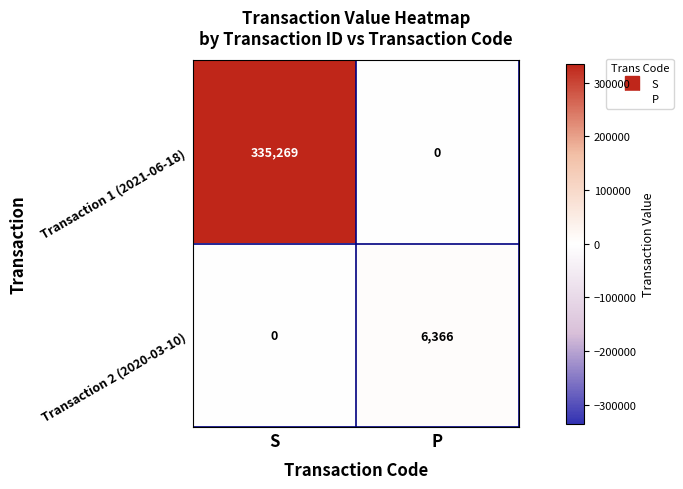

Rank the series at S from lowest to highest value.

Transaction 2 (2020-03-10), Transaction 1 (2021-06-18)